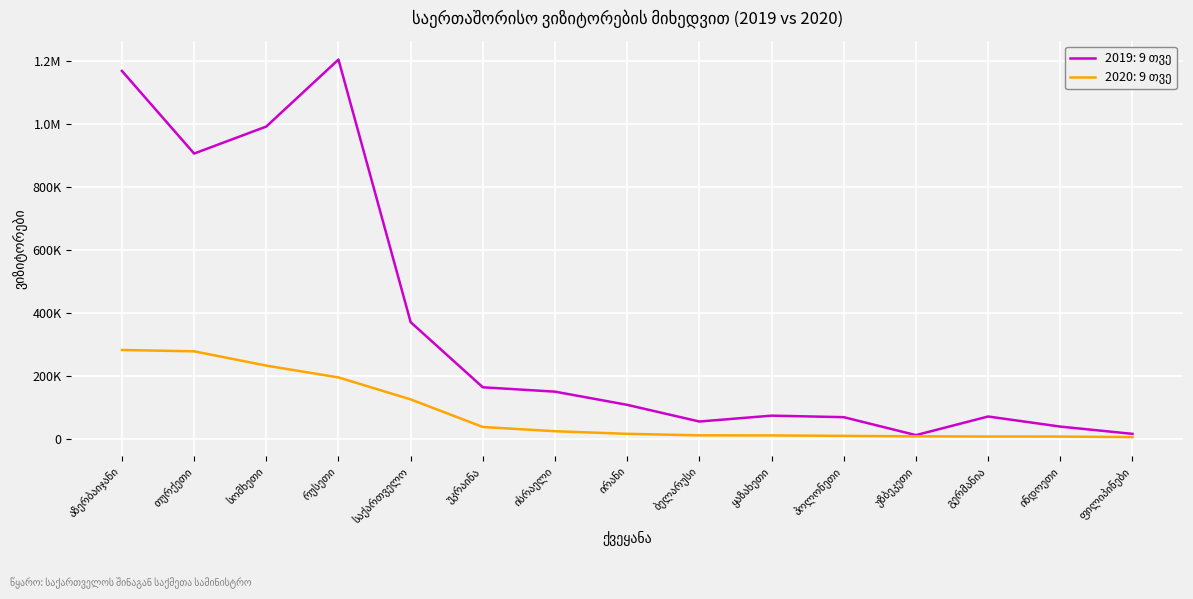

Does the chart display data point markers on the line(s)?

No